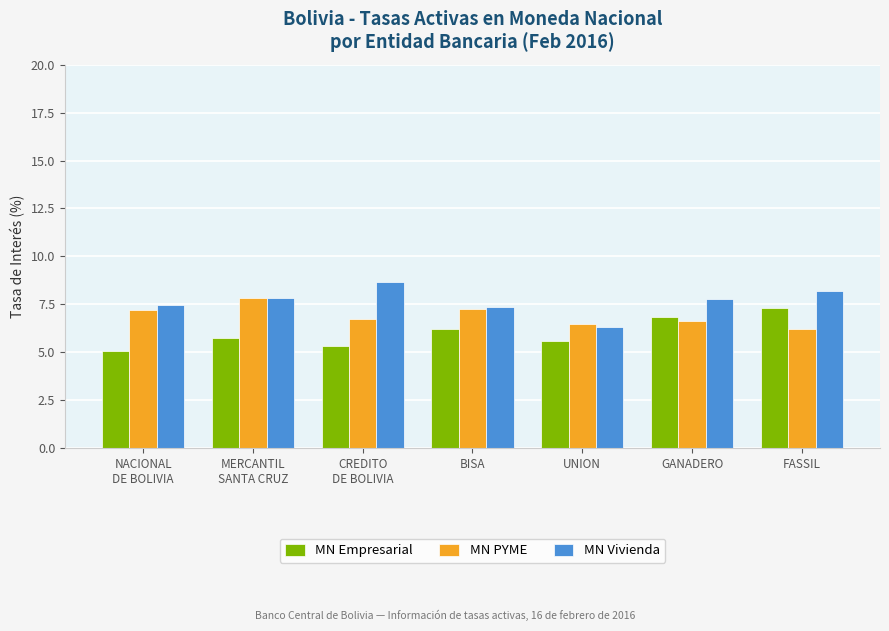

How many groups of bars are there?

7